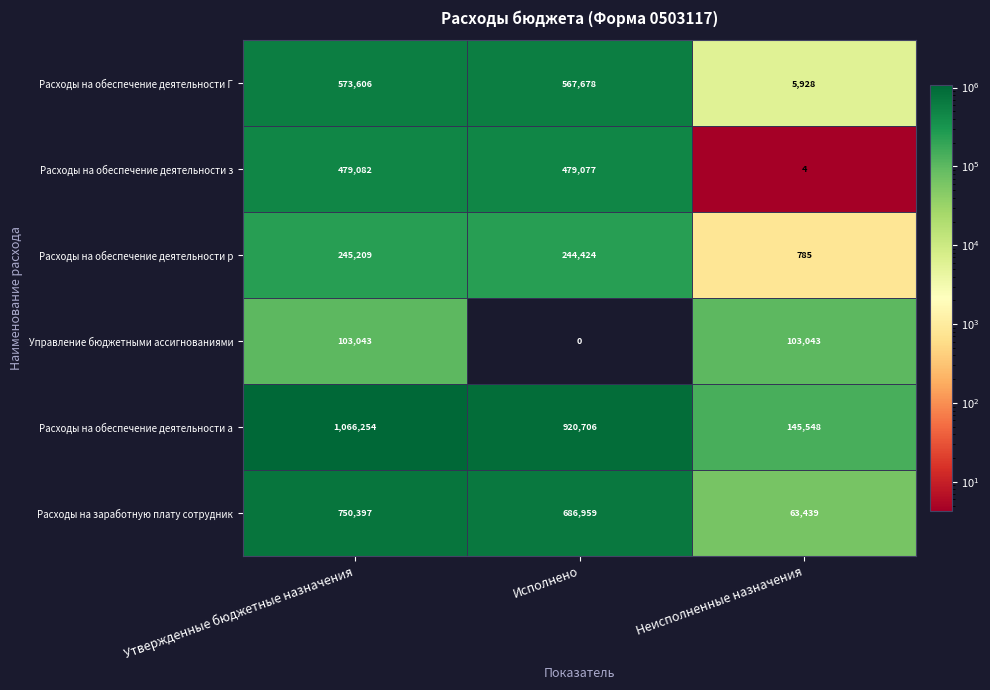

The Расходы на обеспечение деятельности Г series shows 993524 at Утвержденные бюджетные назначения. True or false?

False